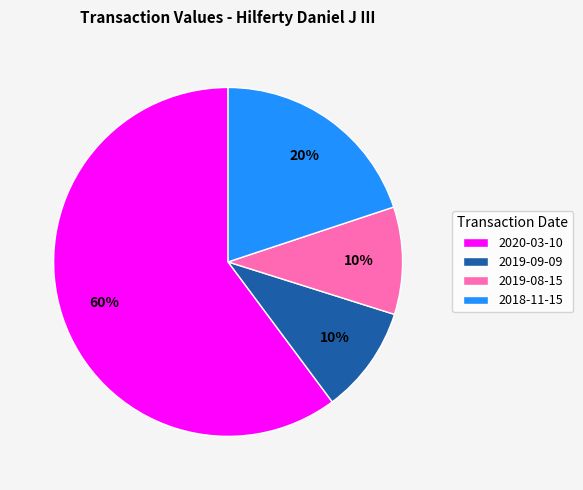

Is the sum of 2018-11-15 and 2019-08-15 greater than half?

No